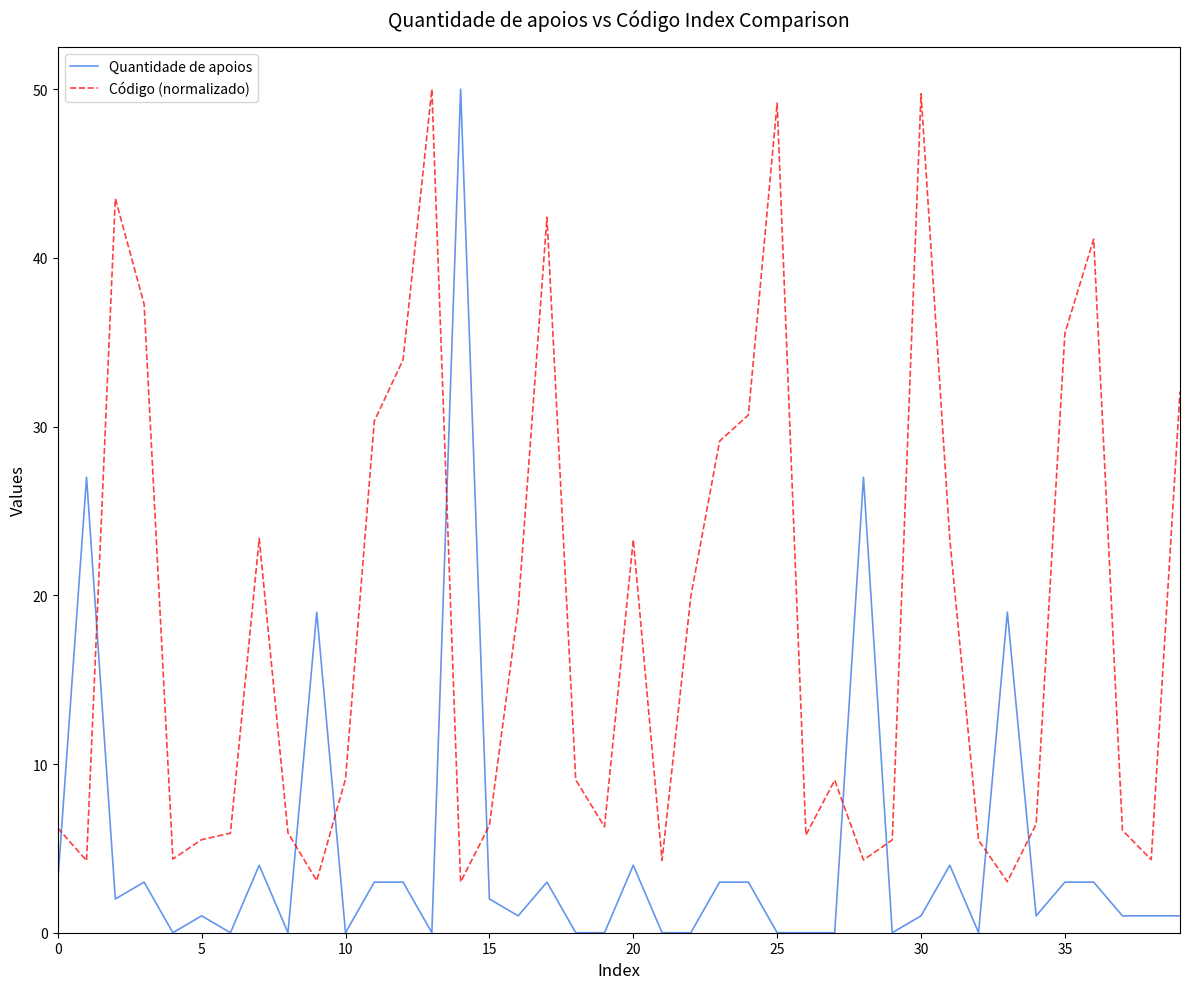

How many lines are shown in the chart?

2